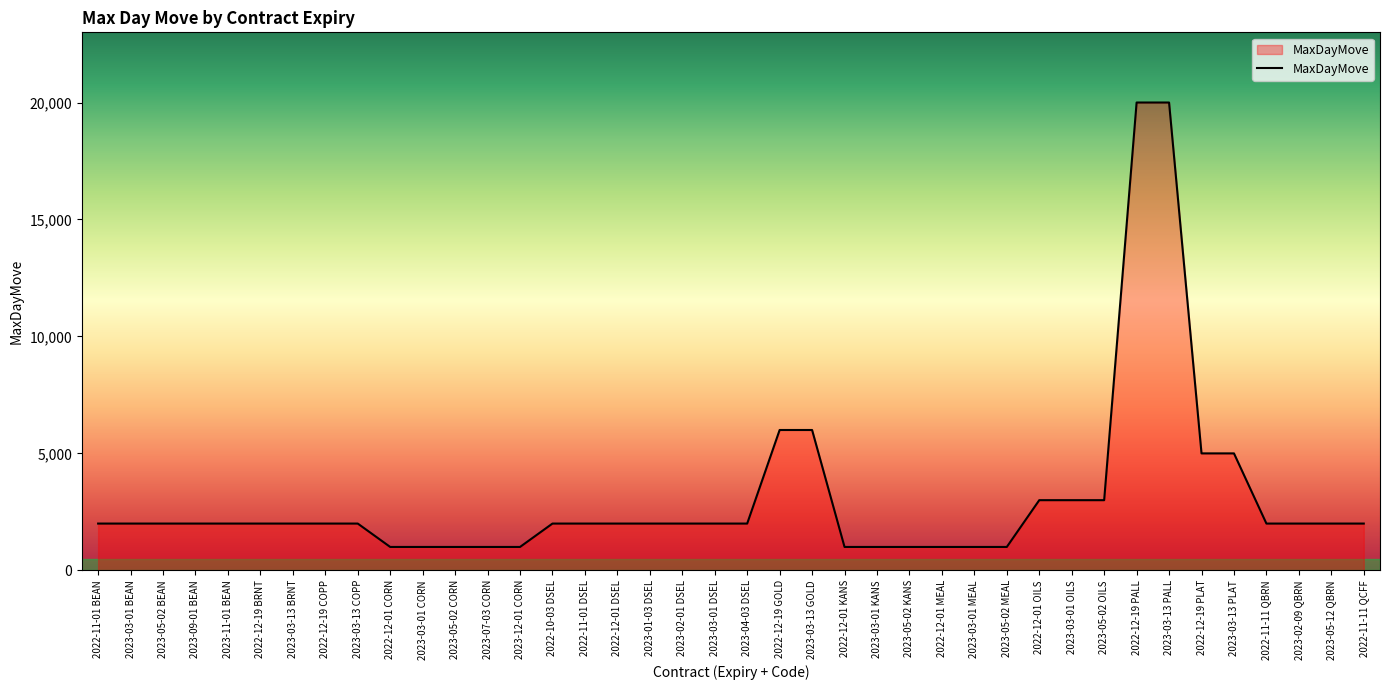

The value at 2023-04-03 DSEL is 2000. True or false?

True